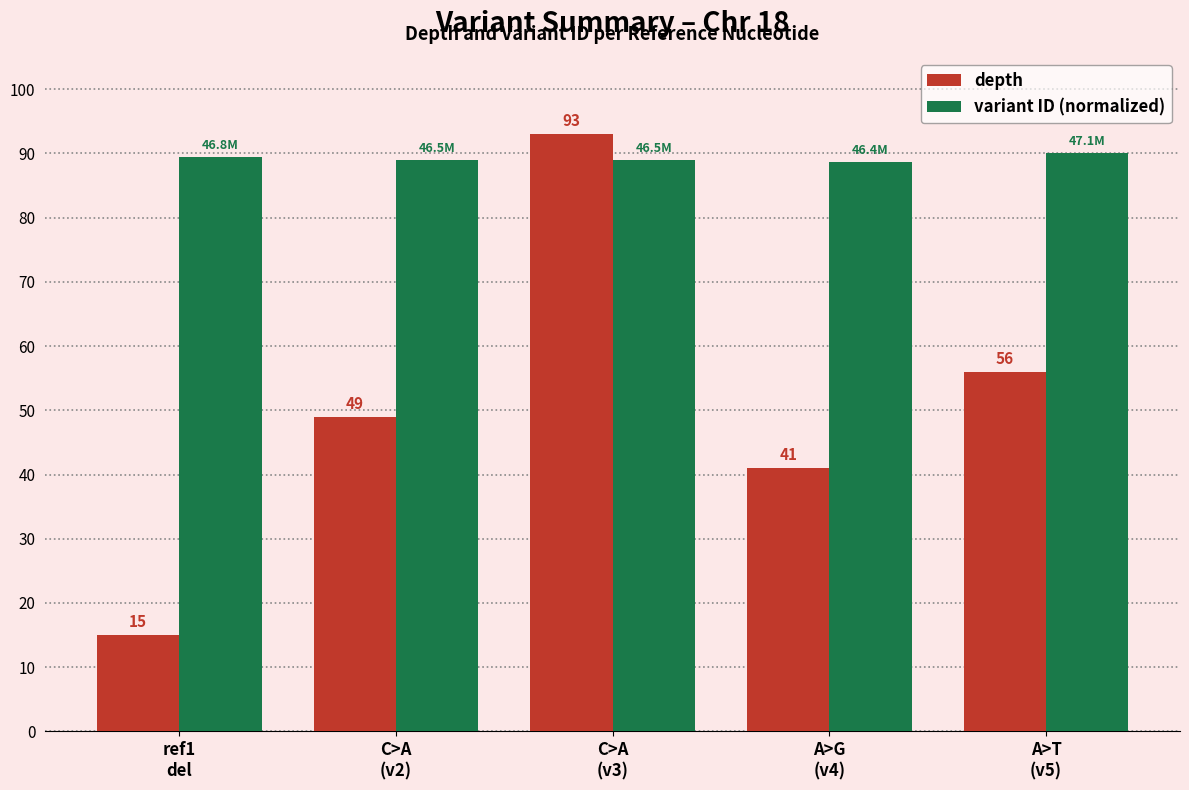

What position from the left is A>G
(v4)?

4